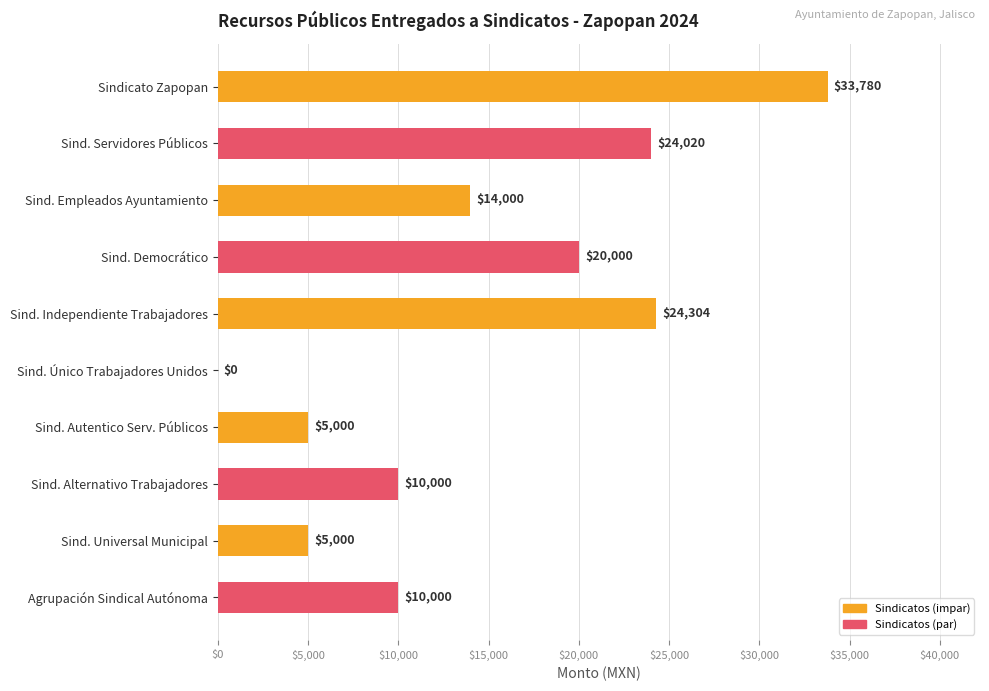

What is the ratio of the value at Sind. Servidores Públicos to the value at Sind. Alternativo Trabajadores?

2.4